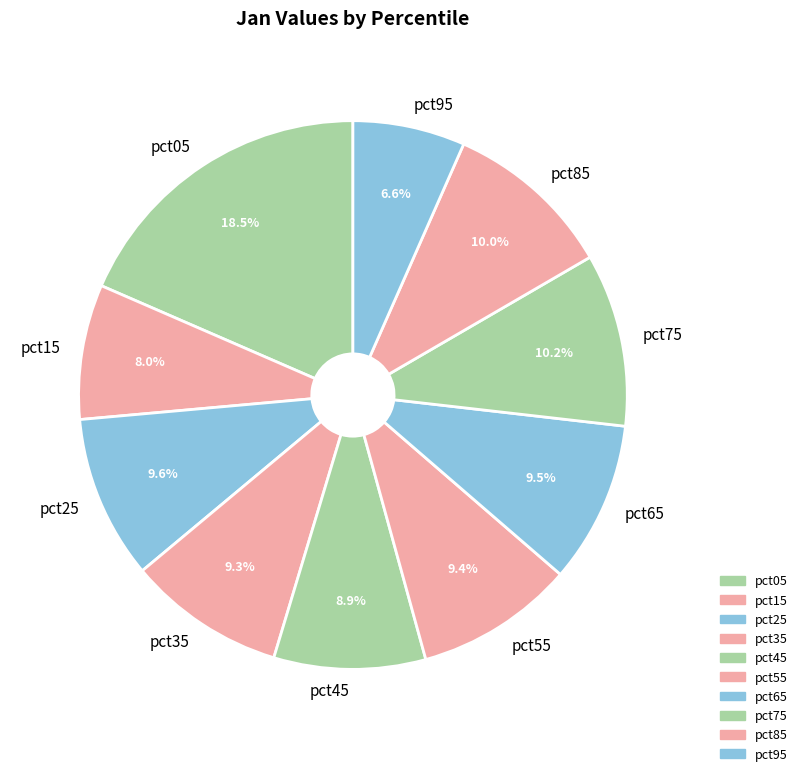

To the nearest percent, what portion does pct55 represent?

9%